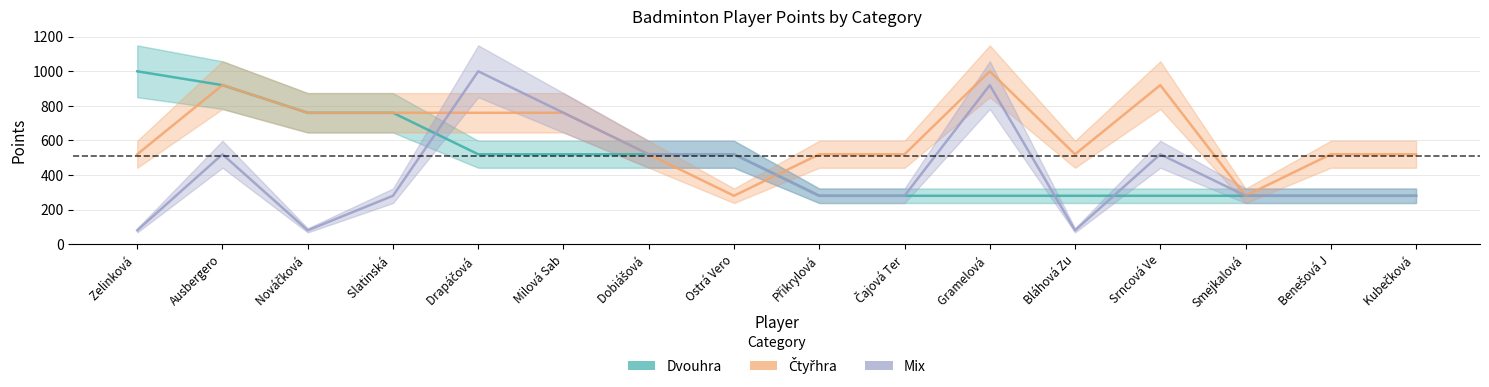

Which series has the widest spread of values?

Mix